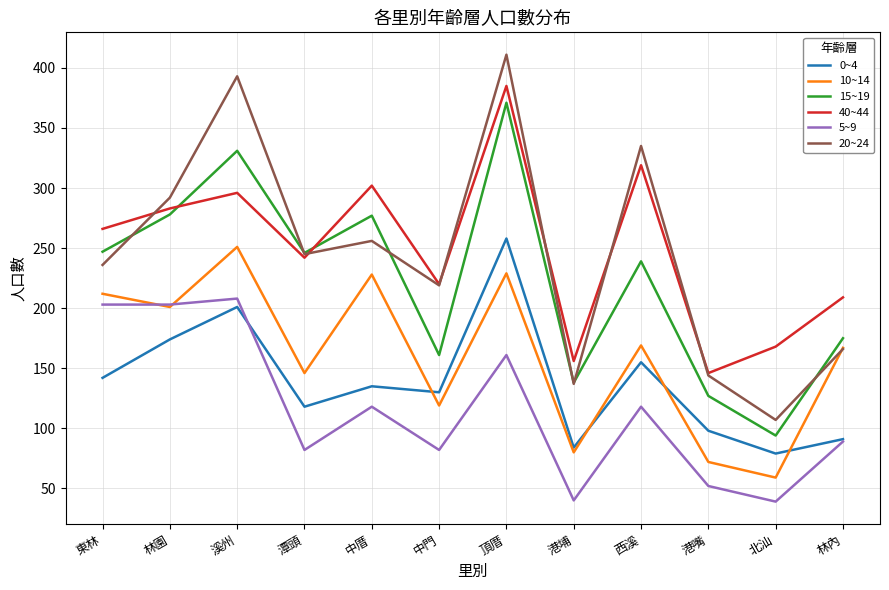

What is the difference between the second highest and second lowest values in the 0~4 series?

117